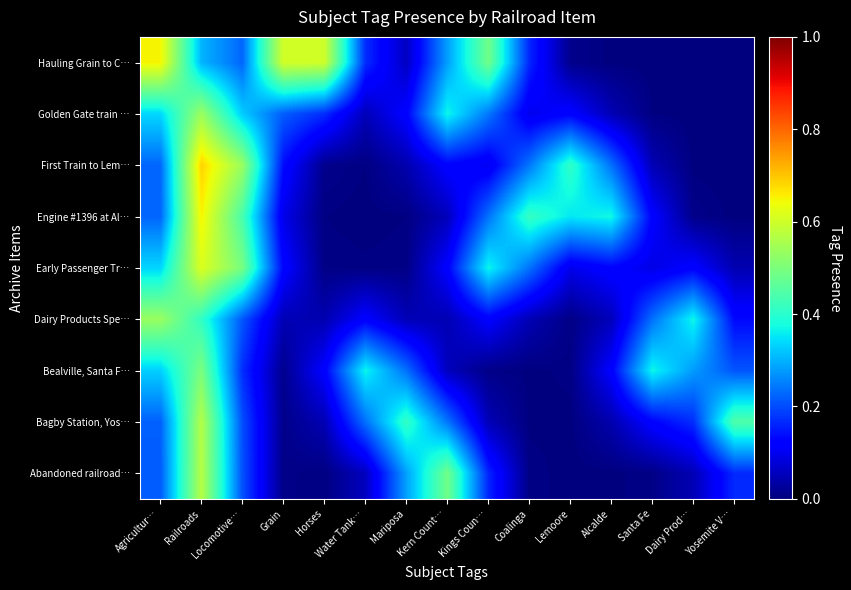

How many data points does each series have?

15